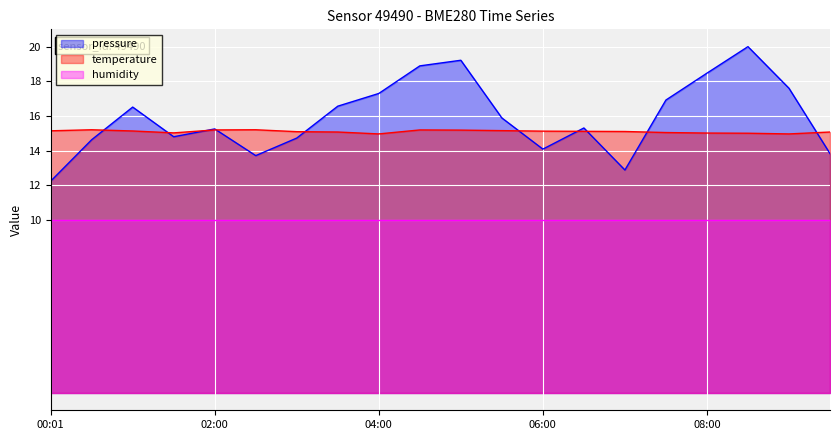

Rank the series at 00:59 from highest to lowest value.

pressure, temperature